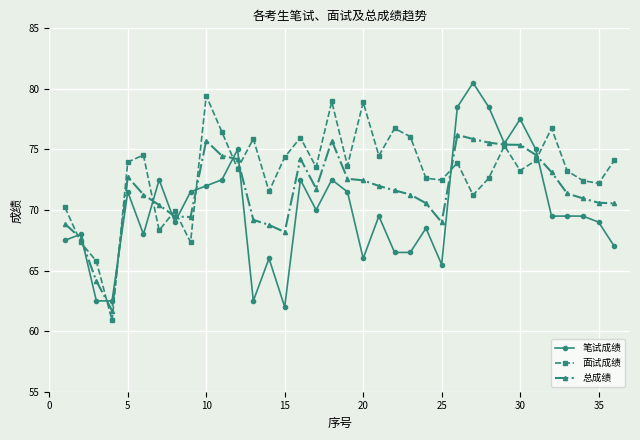

What is the highest value of the 笔试成绩 series?

80.5